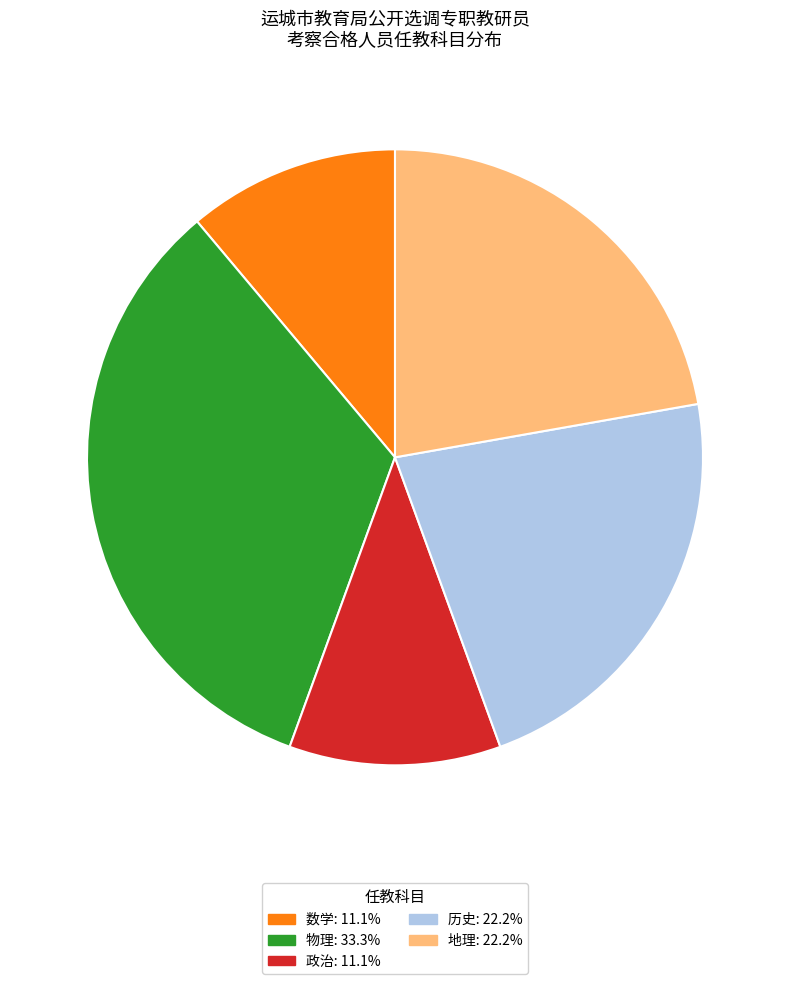

Which has a higher value, 物理 or 数学?

物理